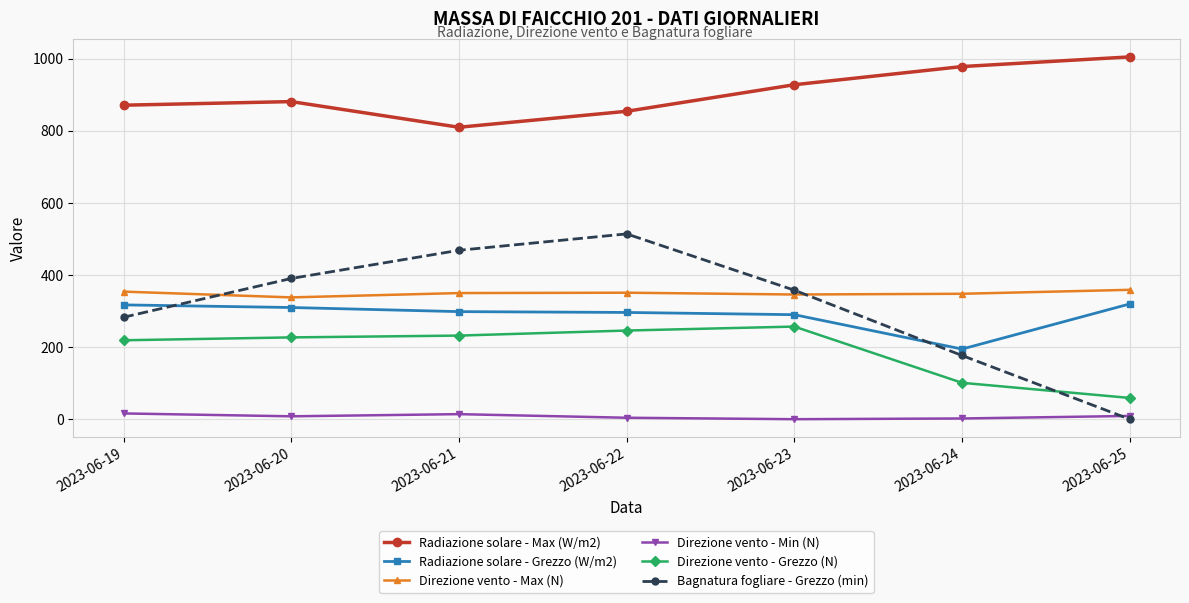

What is the minimum value for Radiazione solare - Max (W/m2)?

810.1